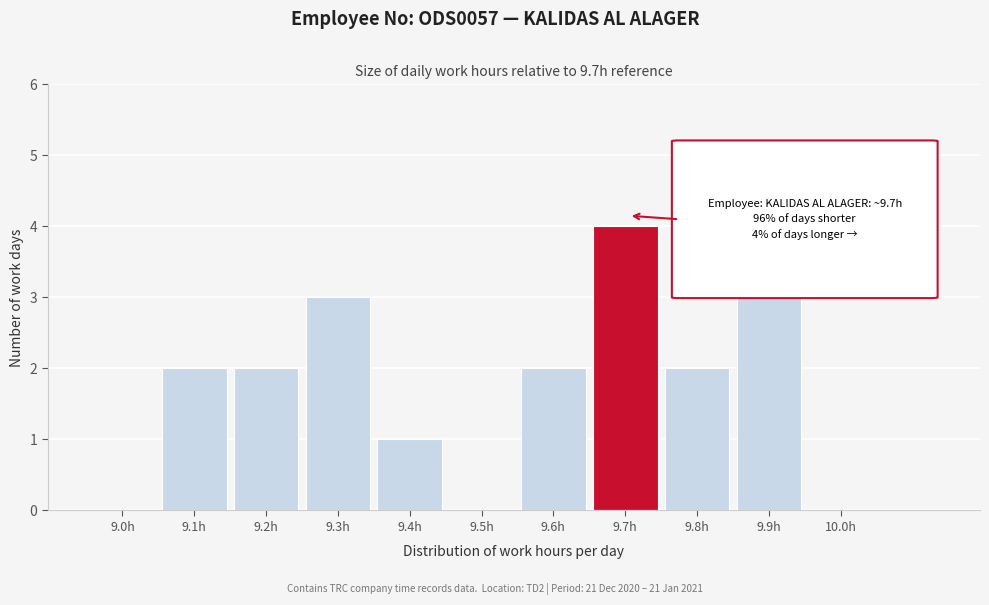

Reading right to left, list all the values displayed in this chart.

10.0h=0	9.9h=3	9.8h=2	9.7h=4	9.6h=2	9.5h=0	9.4h=1	9.3h=3	9.2h=2	9.1h=2	9.0h=0